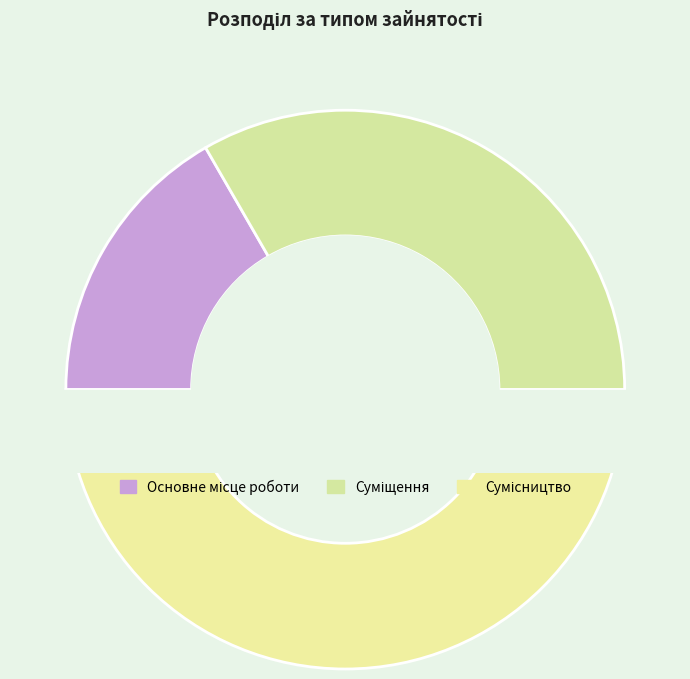

To the nearest percent, what percentage of the pie is Суміщення?

33%